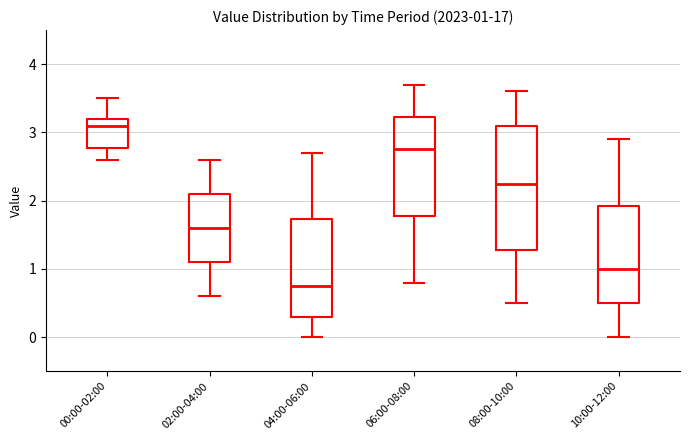

Which box's median line is the highest?

00:00-02:00